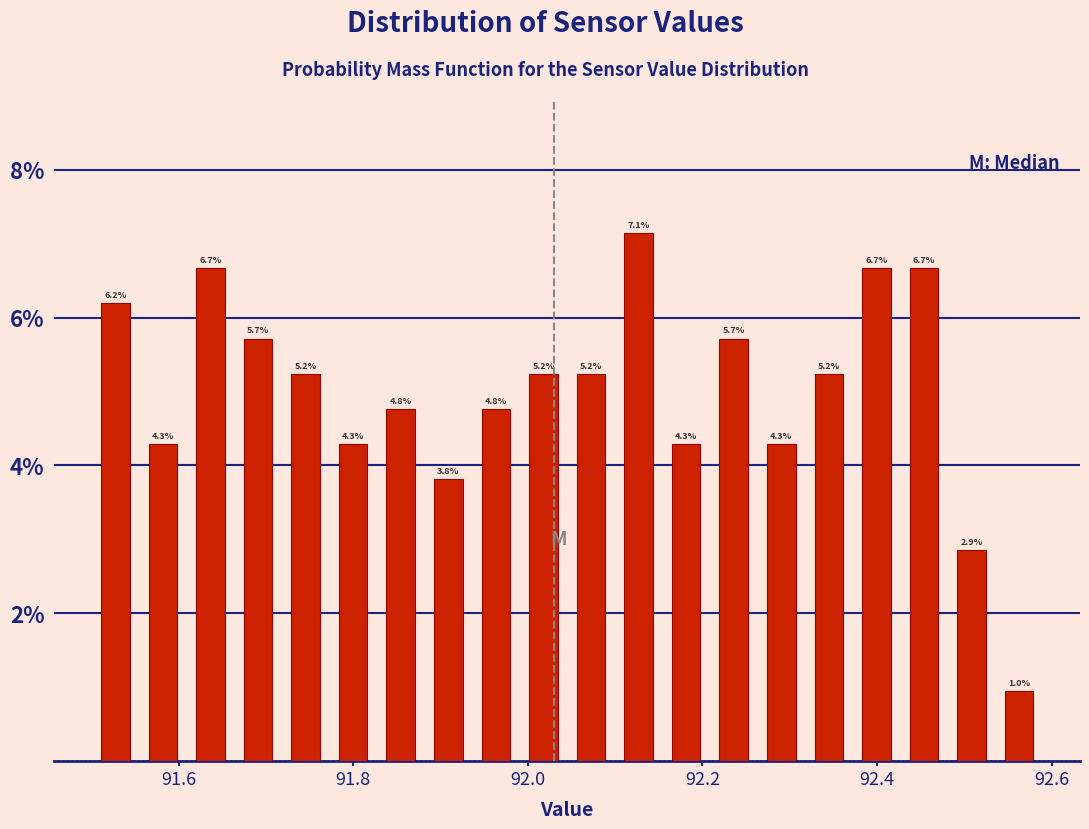

Around what value on the x-axis is the tallest bar? Give the approximate position of its centre, as read against the axis.

92.12